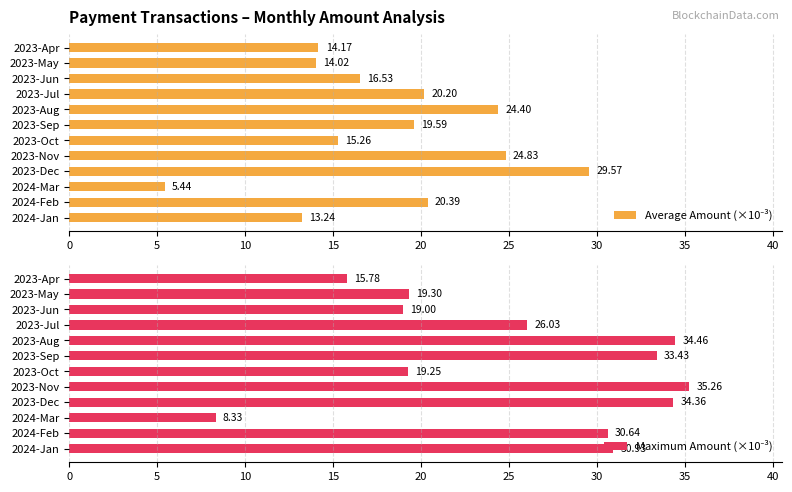

Count the number of data series in this chart.

2